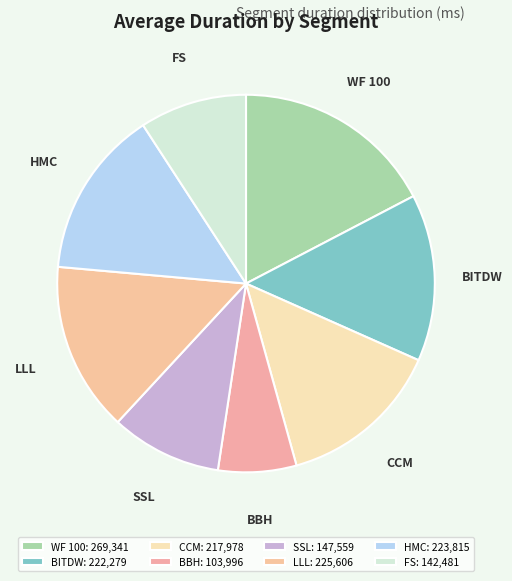

Do FS and LLL together represent more than half of the pie?

No